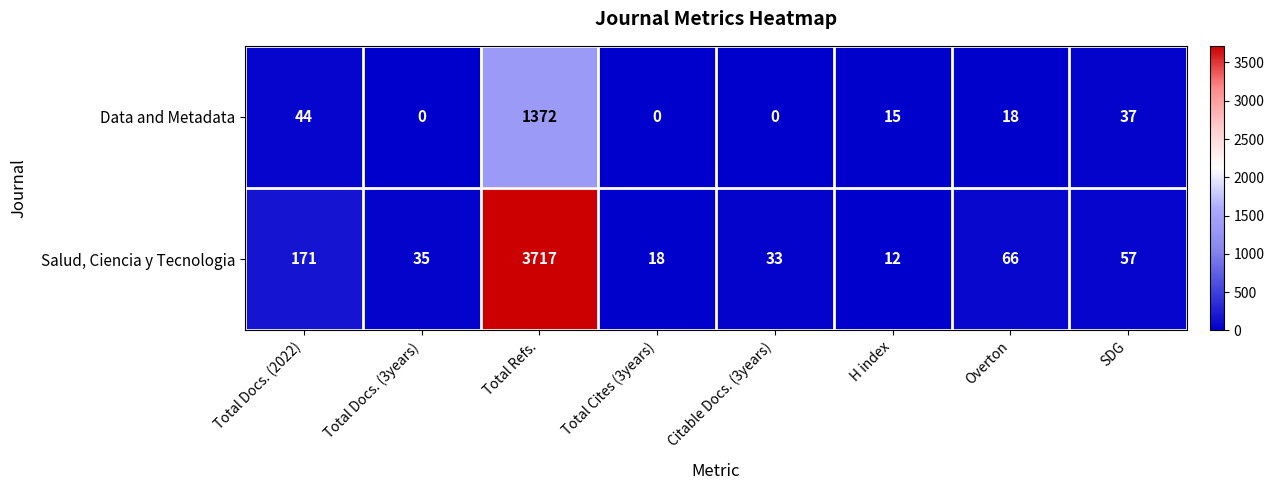

Reading left to right, what are all the values shown in this chart?

Data and Metadata: Total Docs. (2022)=44	Total Docs. (3years)=0	Total Refs.=1372	Total Cites (3years)=0	Citable Docs. (3years)=0	H index=15	Overton=18	SDG=37
Salud, Ciencia y Tecnologia: Total Docs. (2022)=171	Total Docs. (3years)=35	Total Refs.=3717	Total Cites (3years)=18	Citable Docs. (3years)=33	H index=12	Overton=66	SDG=57